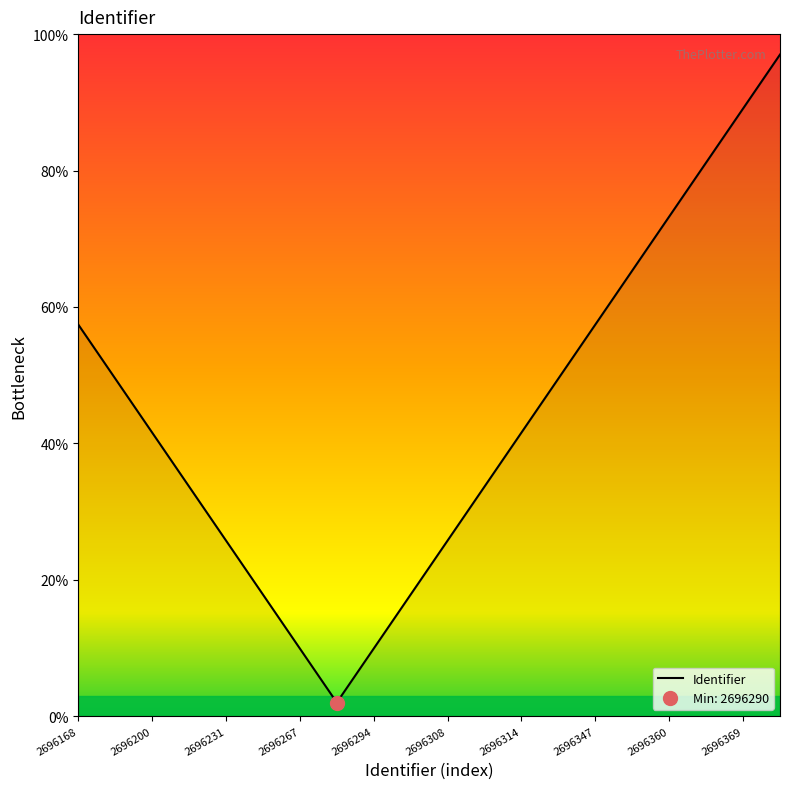

The value of Identifier at 2696267 is 9.9. True or false?

True